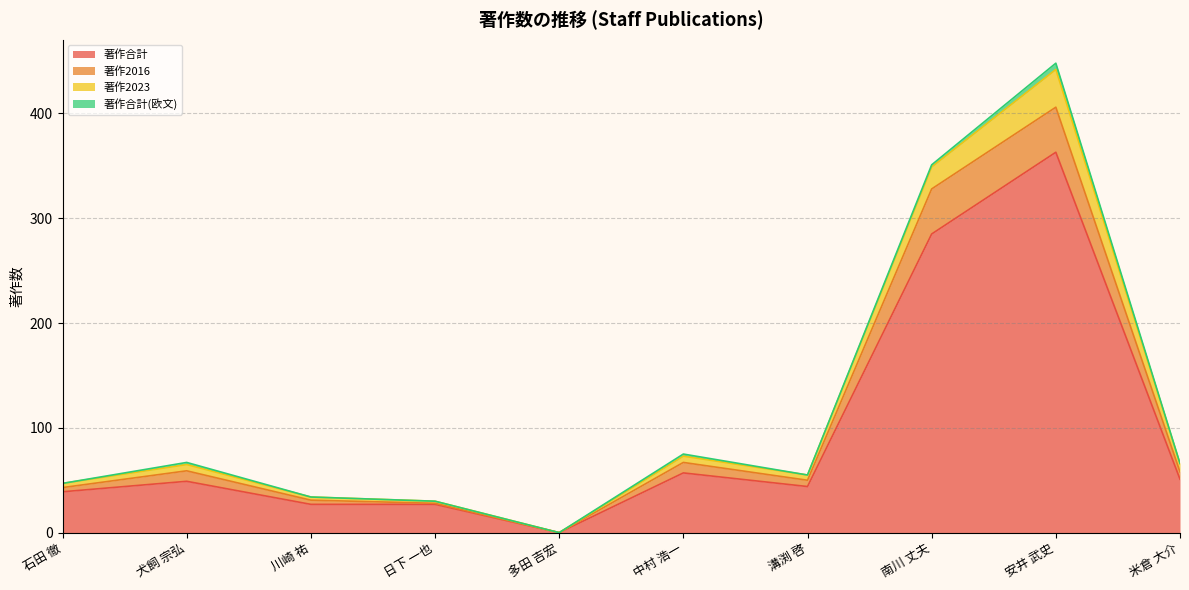

Between 米倉 大介 and 安井 武史, which is larger?

安井 武史